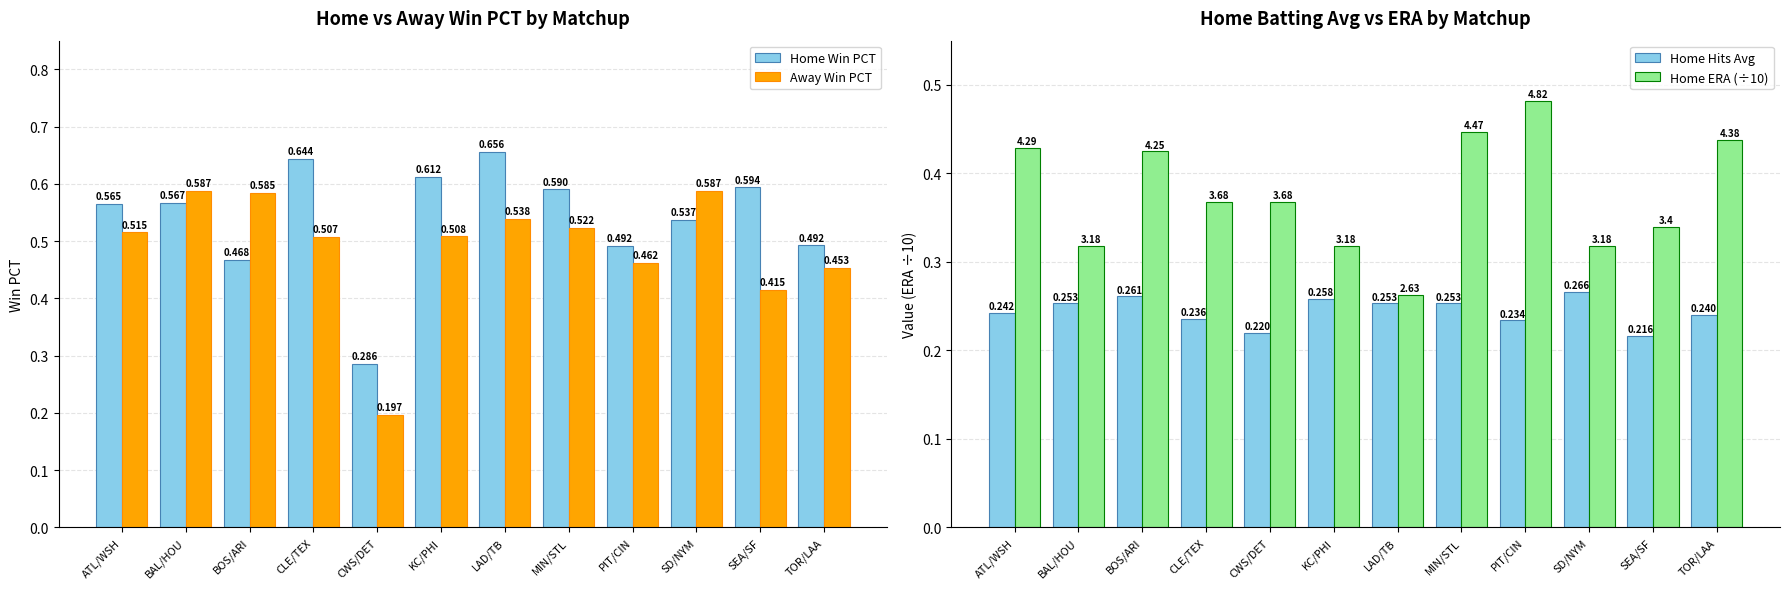

What is the average value of the Home Win PCT series?

0.5